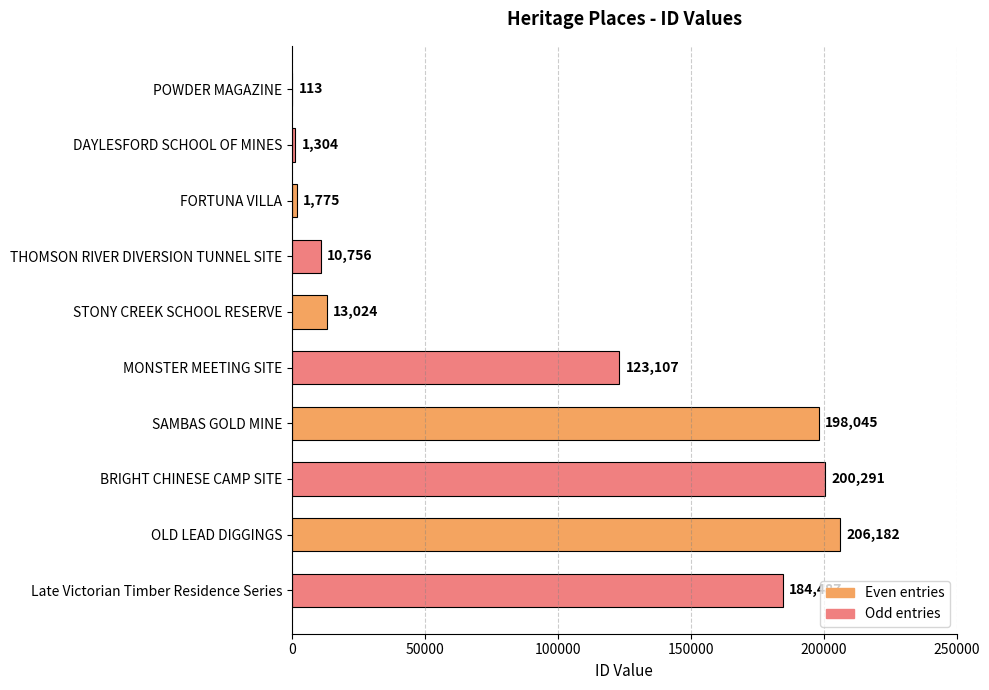

How many data points does each series have?

10